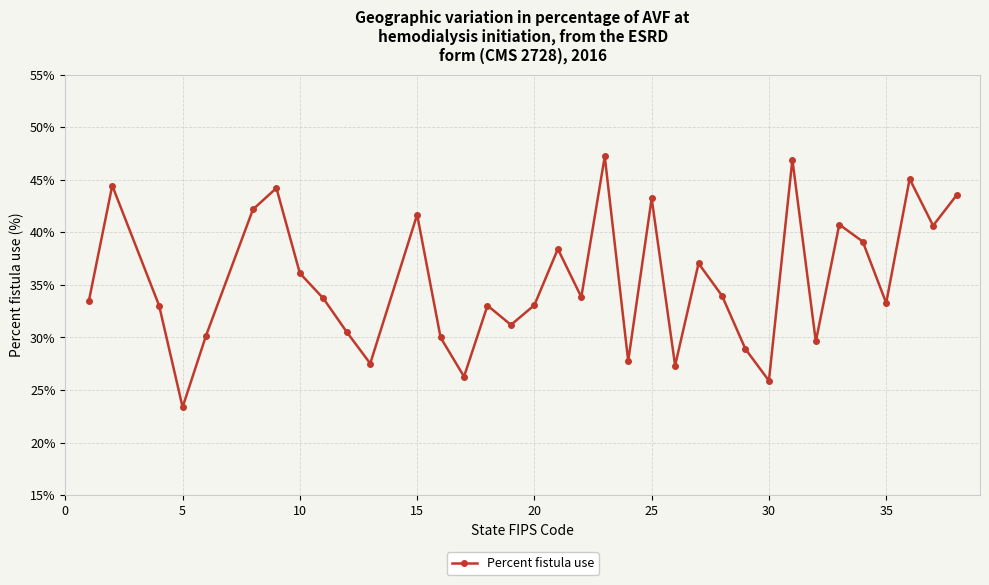

True or false: there are more than 2 points higher than both neighbors.

True